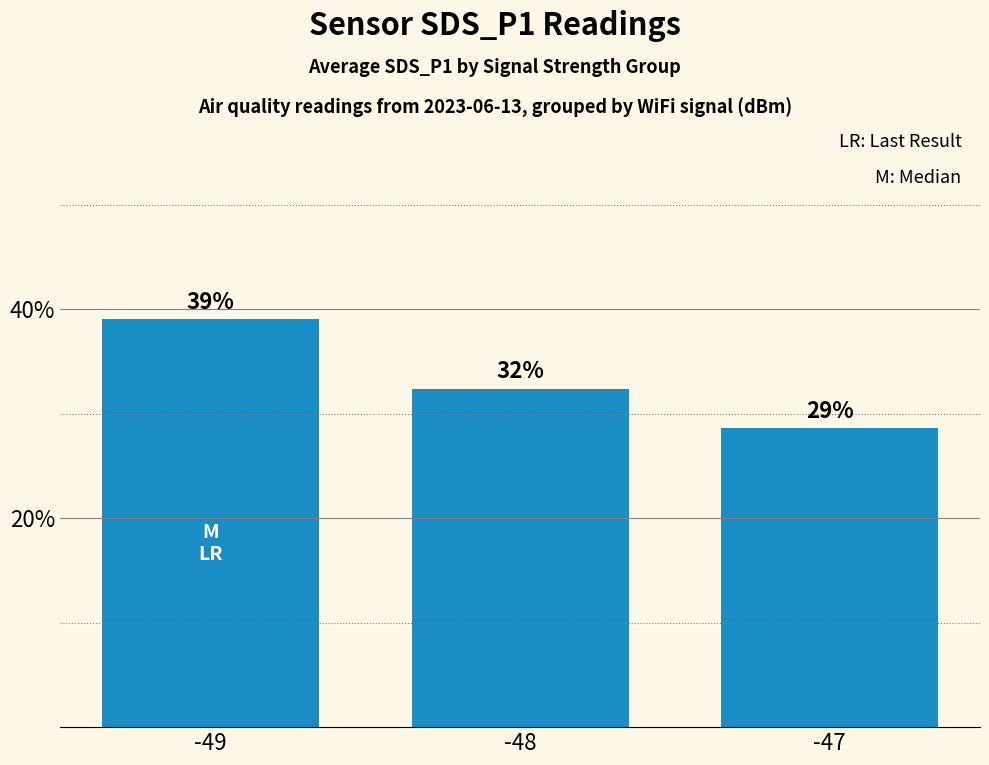

Where does the data first go above 32?

-49